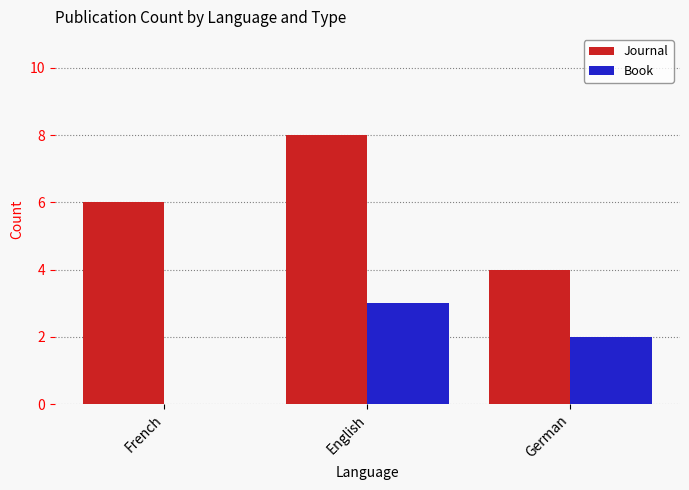

Reading left to right, what are all the values shown in this chart?

Journal: 6	8	4
Book: 0	3	2